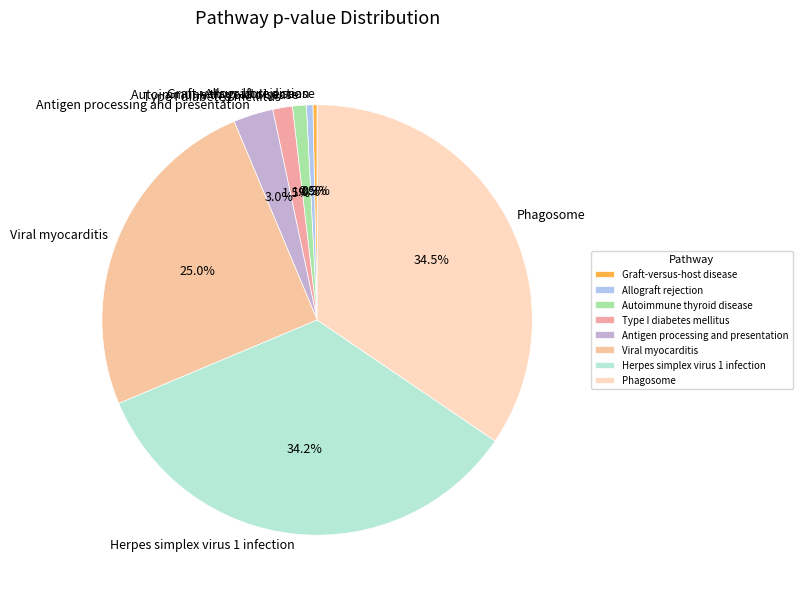

Between Allograft rejection and Autoimmune thyroid disease, which is larger?

Autoimmune thyroid disease